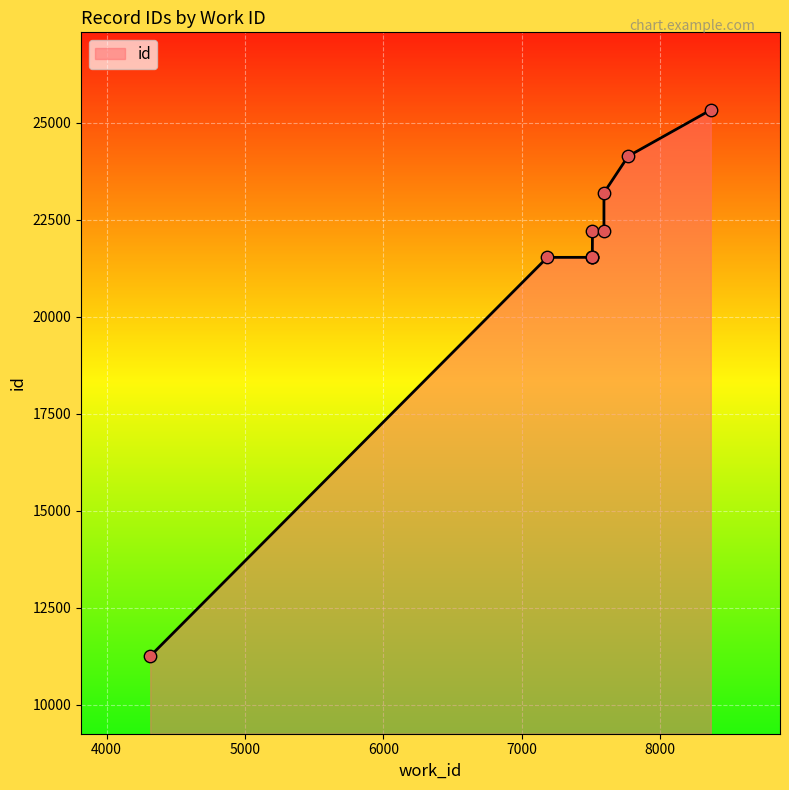

What is the change in value from 4315 to 7509?

+10276